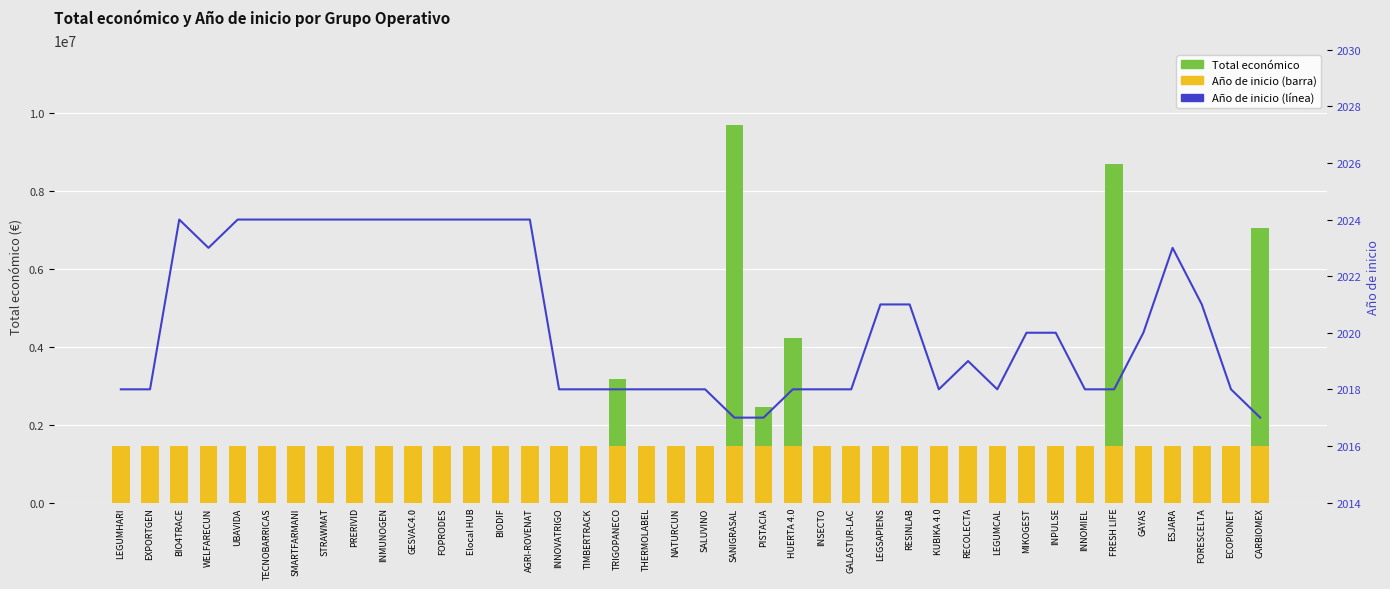

What is the smallest value displayed?

2017.0